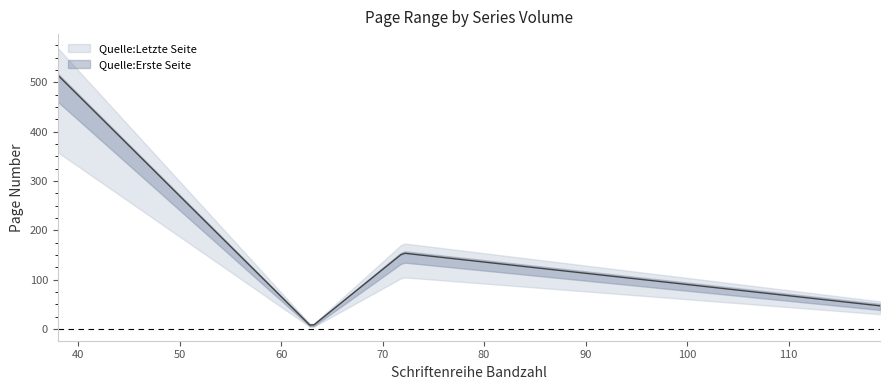

Which series has the largest total across all categories?

Quelle:Erste Seite